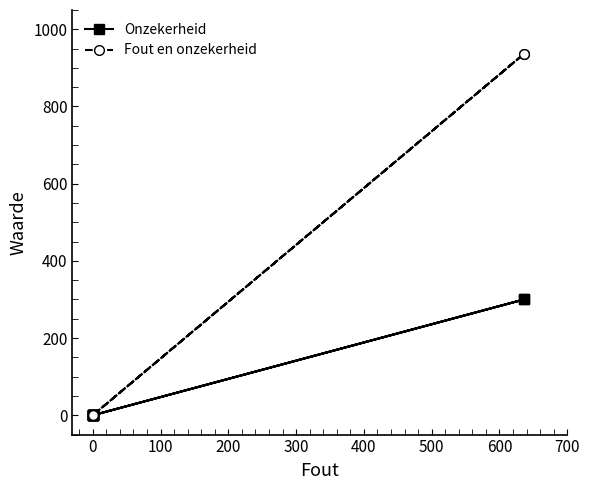

Is this an area chart (filled region under the line)?

No